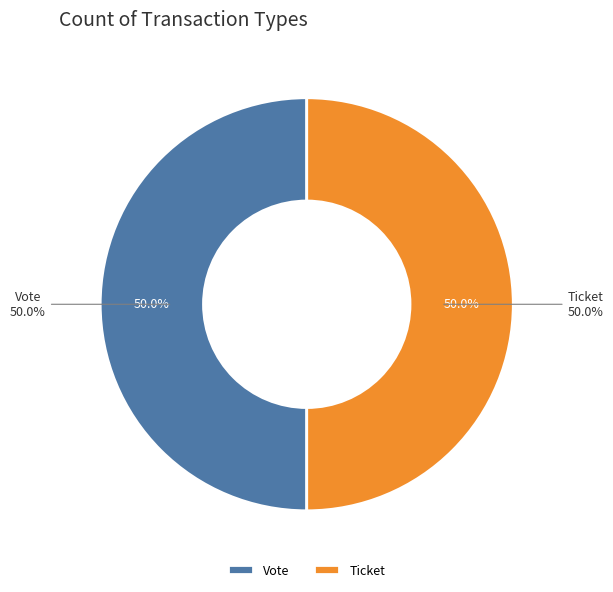

Is the sum of Ticket (io_index=0) and Vote (io_index=1) greater than half?

Yes